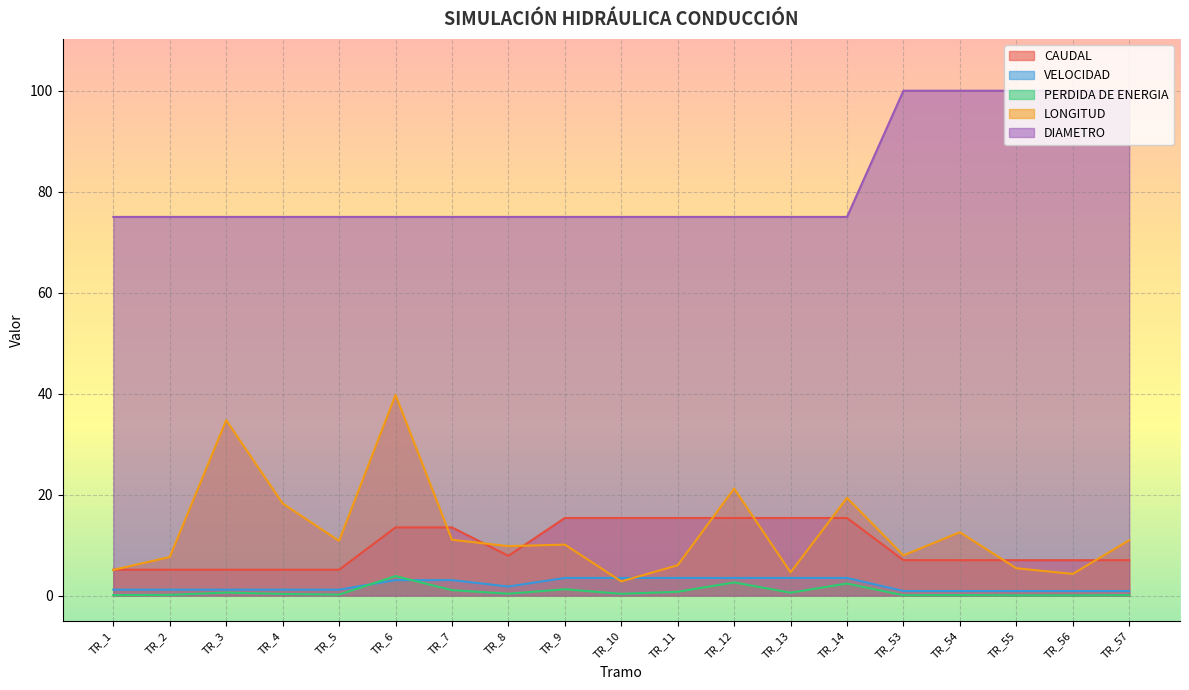

What is the value of the DIAMETRO point at the 16th from the left?

100.0